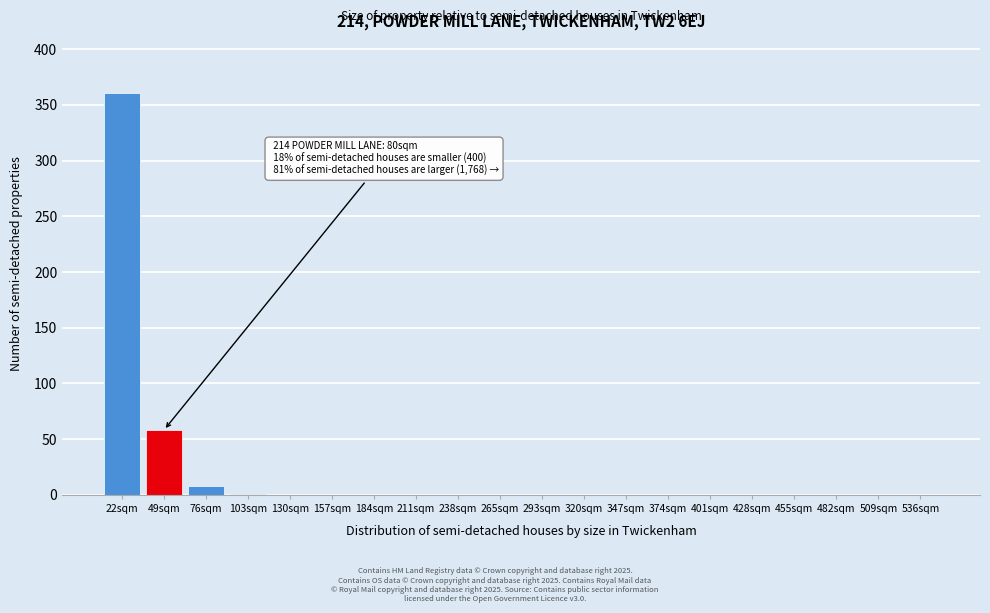

Between 49sqm and 536sqm, which is larger?

49sqm